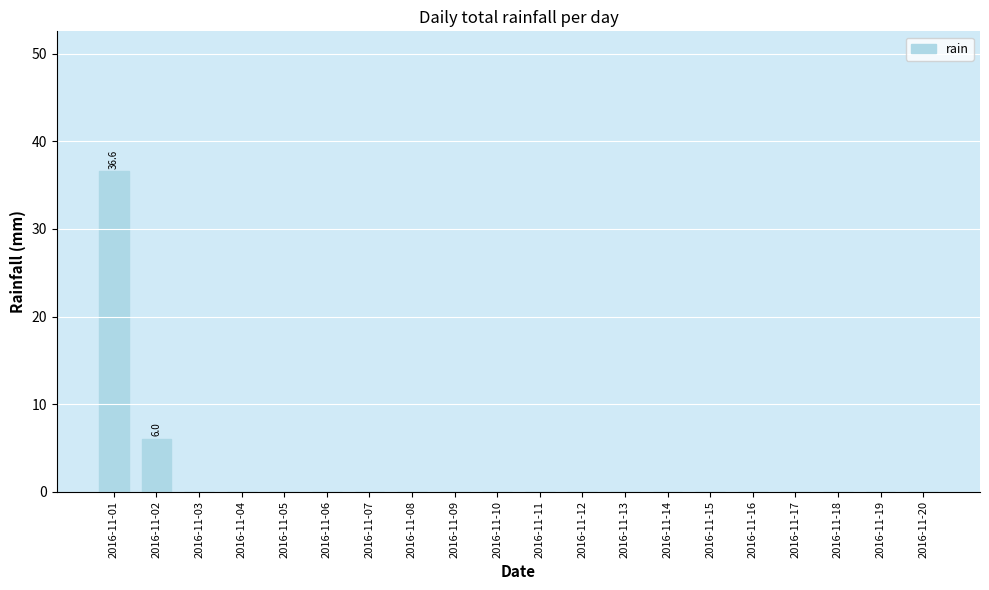

How many data points does each series have?

20